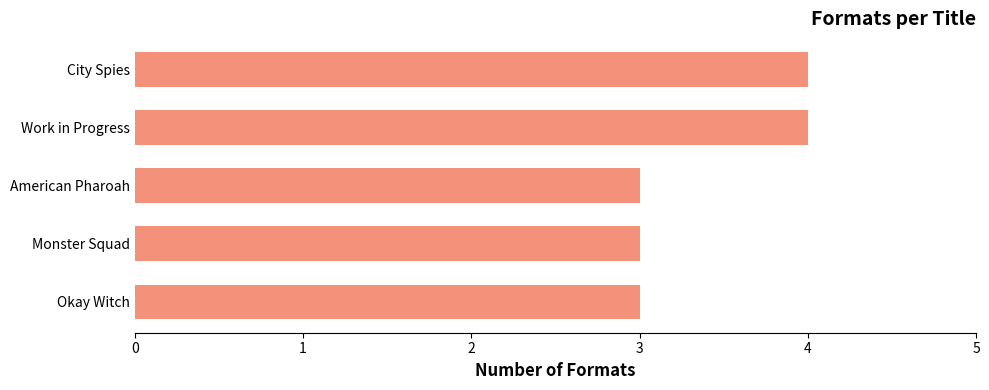

What is the maximum value shown in the chart?

4